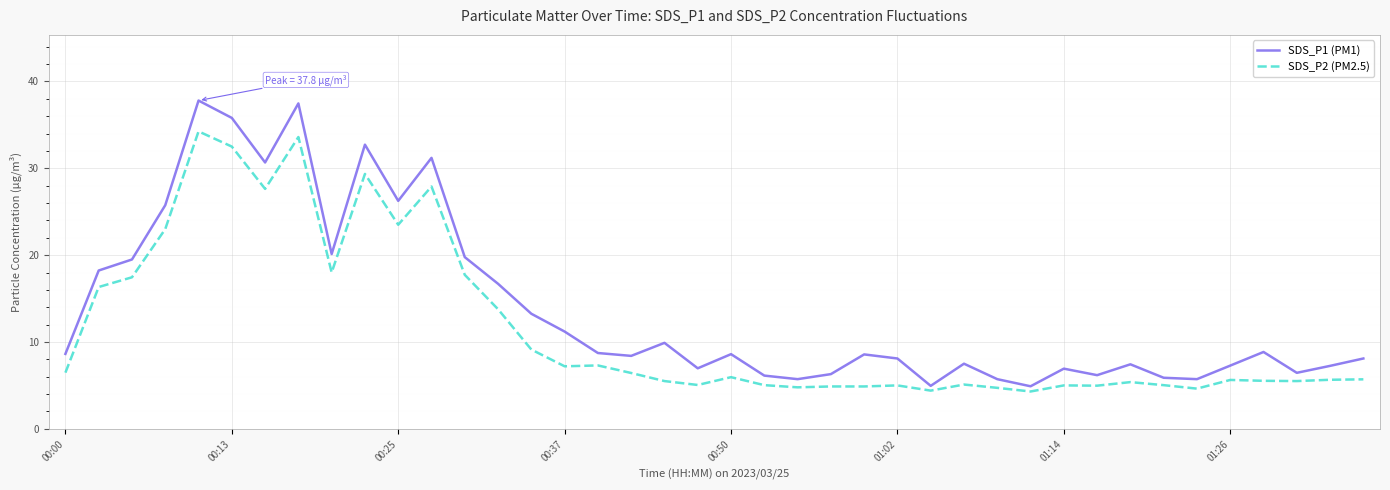

Which series has the largest total across all categories?

SDS_P1 (PM1)